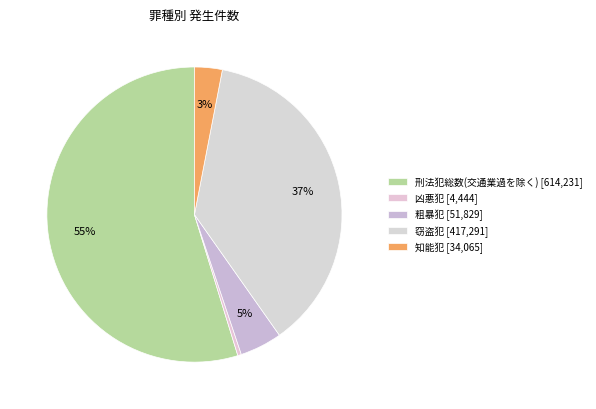

Approximately how many times larger is the value at 知能犯 compared to 凶悪犯?

7.7